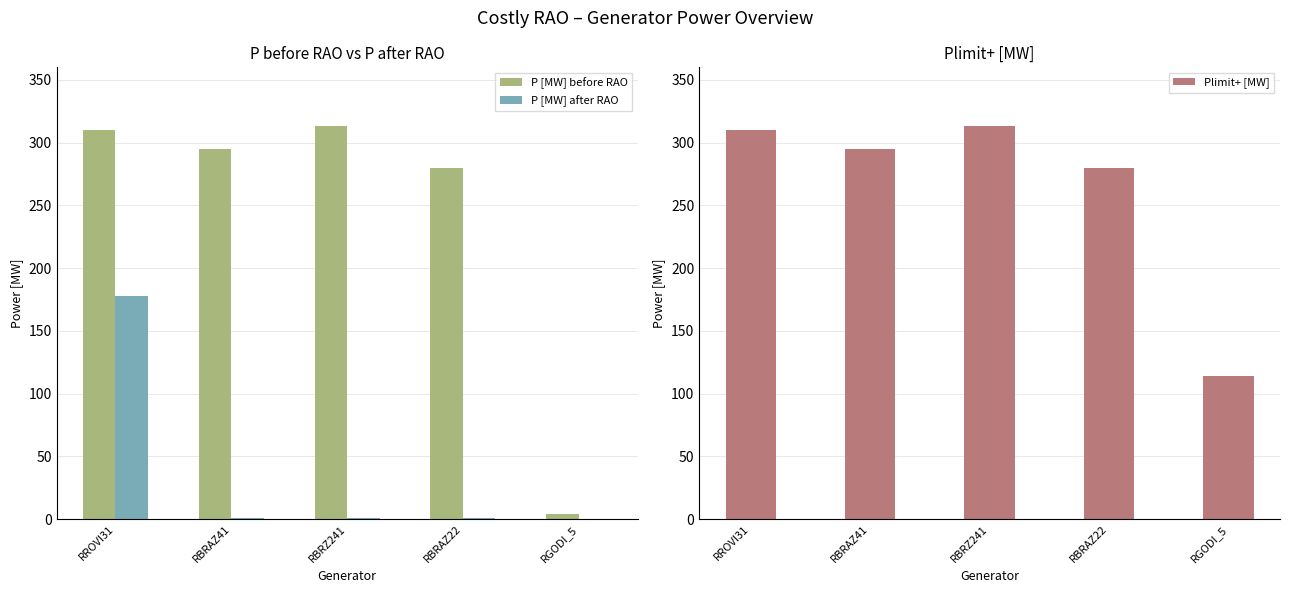

Reading right to left, transcribe all the data shown in this chart.

P [MW] before RAO: RGODI_5=4	RBRAZ22=280	RBRZ241=313	RBRAZ41=295	RROVI31=310
P [MW] after RAO: RGODI_5=0	RBRAZ22=1	RBRZ241=1	RBRAZ41=1	RROVI31=178
Plimit+ [MW]: RGODI_5=114	RBRAZ22=280	RBRZ241=313	RBRAZ41=295	RROVI31=310